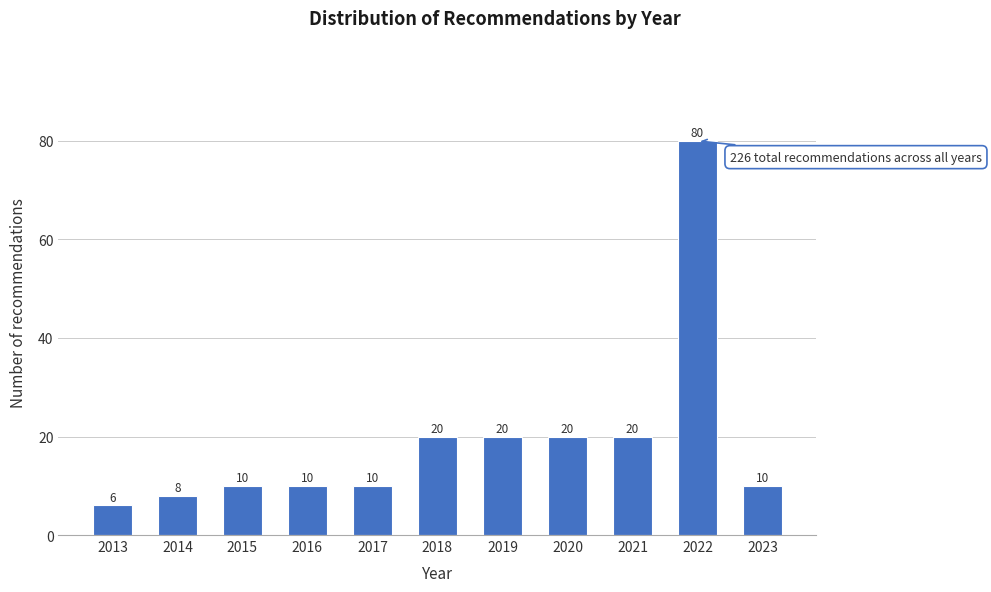

Reading right to left, extract all data points from this chart.

2023=10	2022=80	2021=20	2020=20	2019=20	2018=20	2017=10	2016=10	2015=10	2014=8	2013=6